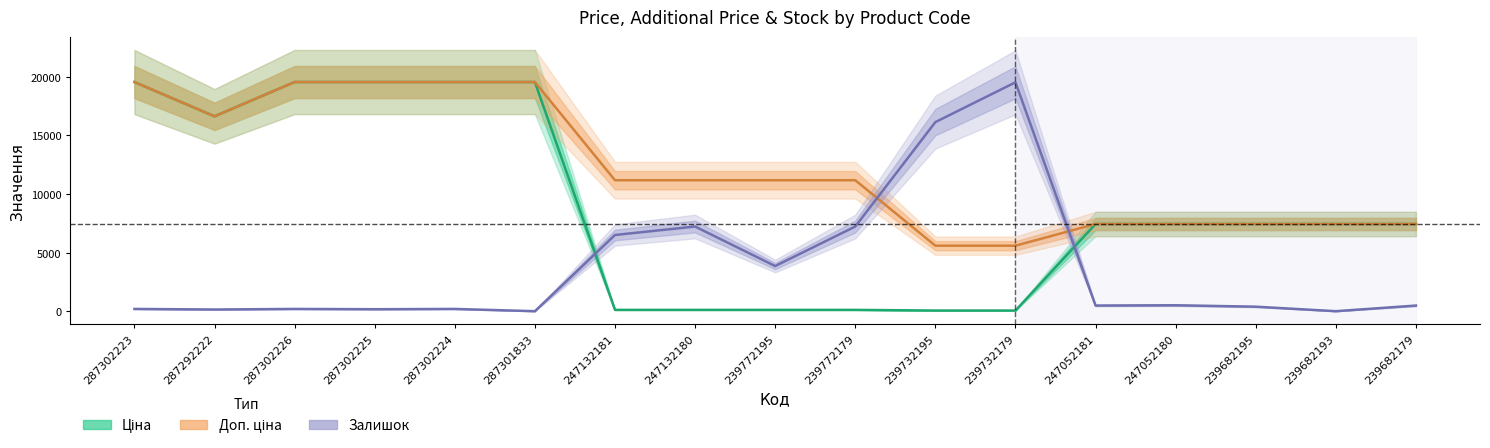

Which series changed the most between 287302223 and 239732179?

Ціна